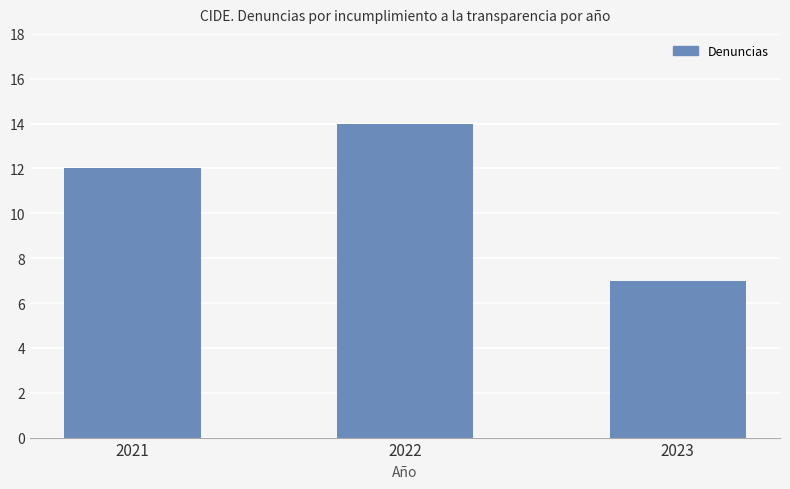

List the labels in order of value, smallest first.

2023, 2021, 2022